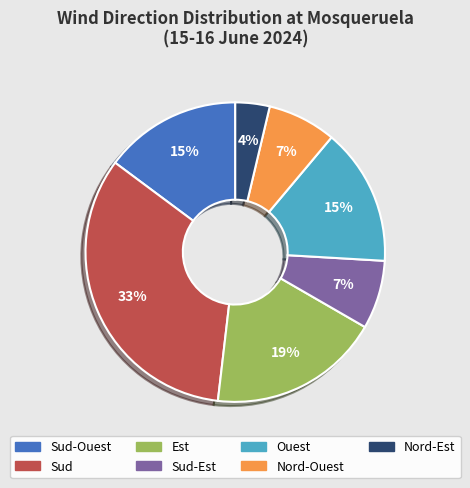

To the nearest percent, what is the average slice percentage?

14%